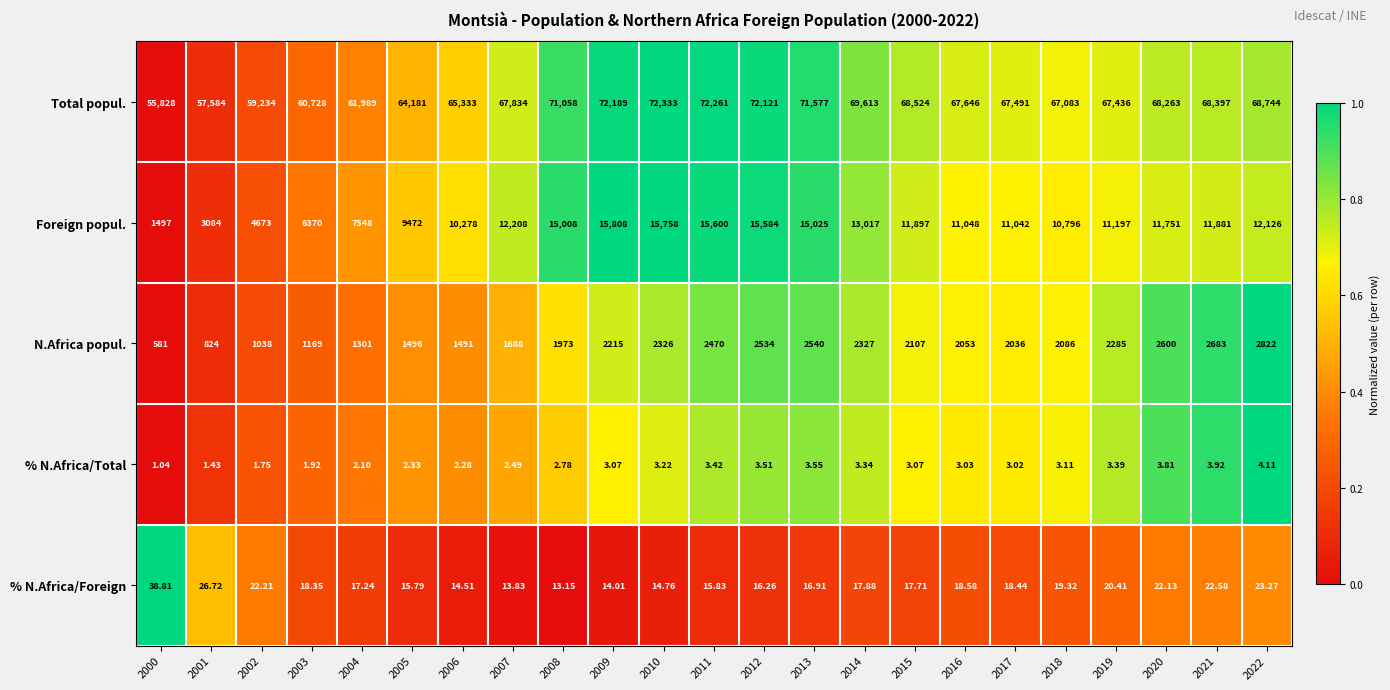

Which series has the widest spread of values?

Total popul.